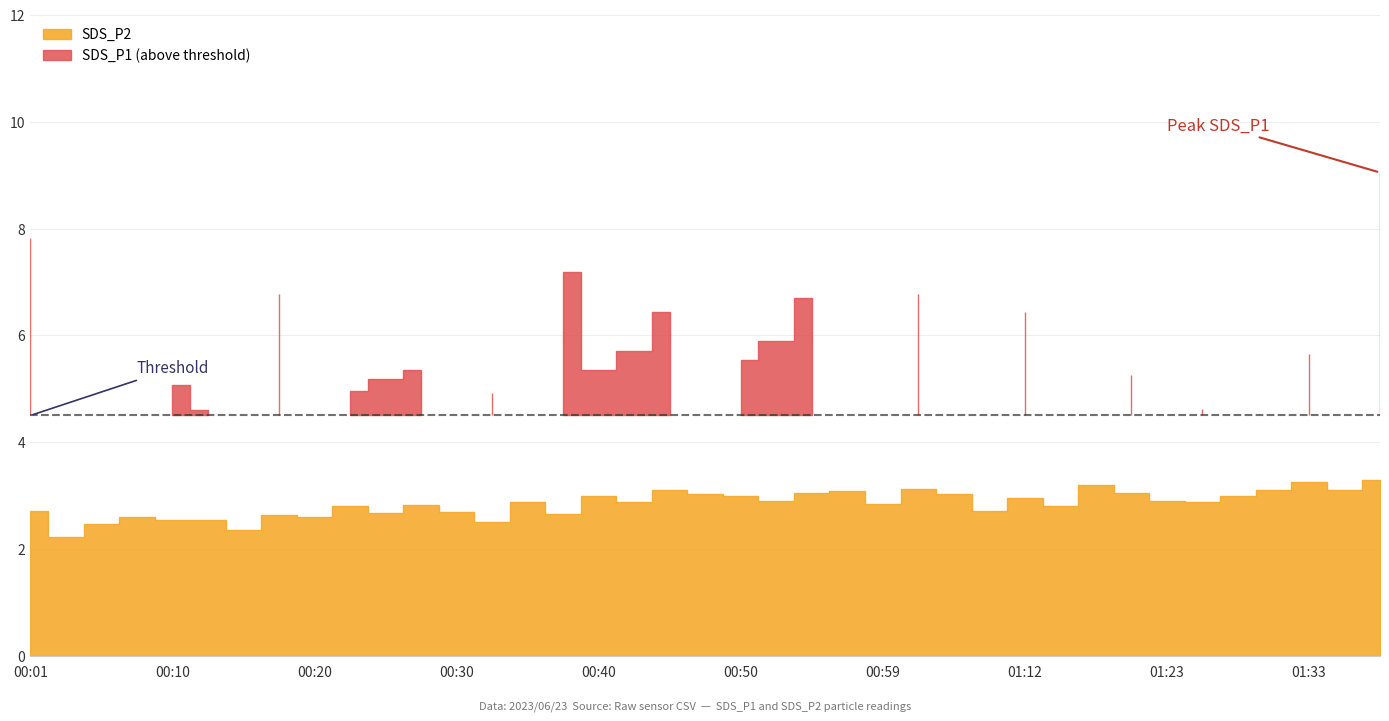

Reading left to right, extract all data points from this chart.

SDS_P1: 7.8	3.2	3.9	3.1	5.1	4.6	2.8	6.8	4.1	5.0	5.2	5.3	4.1	4.9	3.7	7.2	5.3	5.7	6.4	3.4	5.5	5.9	6.7	4.4	3.6	6.8	3.8	4.2	6.4	3.8	3.8	5.2	4.0	4.6	4.2	4.0	5.7	4.4	9.1
SDS_P2: 2.7	2.2	2.5	2.6	2.5	2.5	2.4	2.6	2.6	2.8	2.7	2.8	2.7	2.5	2.9	2.6	3.0	2.9	3.1	3.0	3.0	2.9	3.0	3.1	2.9	3.1	3.0	2.7	3.0	2.8	3.2	3.0	2.9	2.9	3.0	3.1	3.2	3.1	3.3